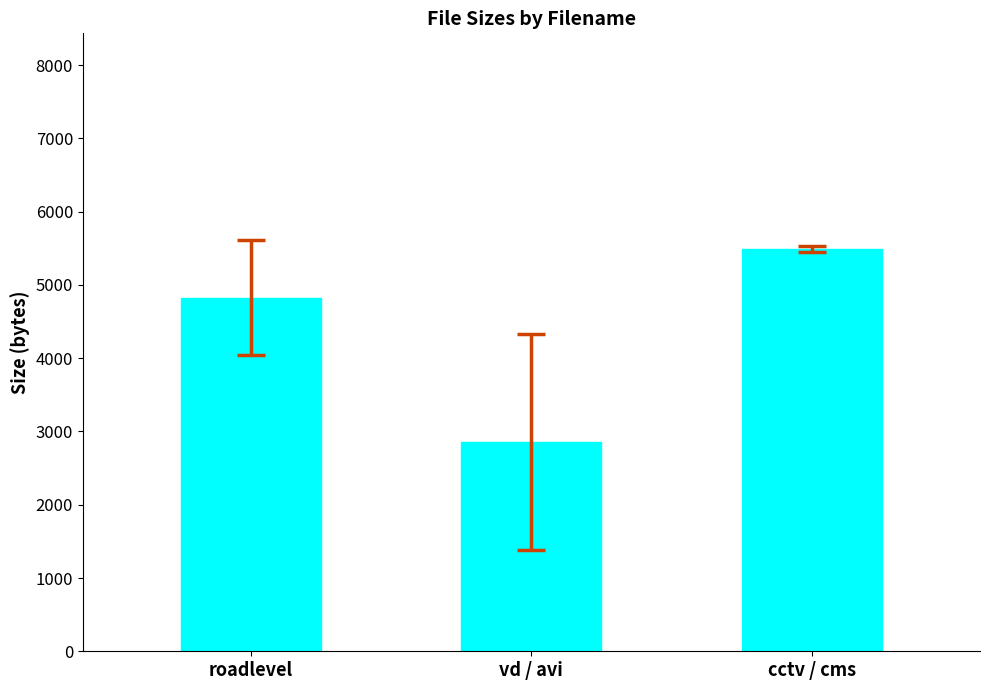

What is the difference between the maximum and minimum values?

2637.0